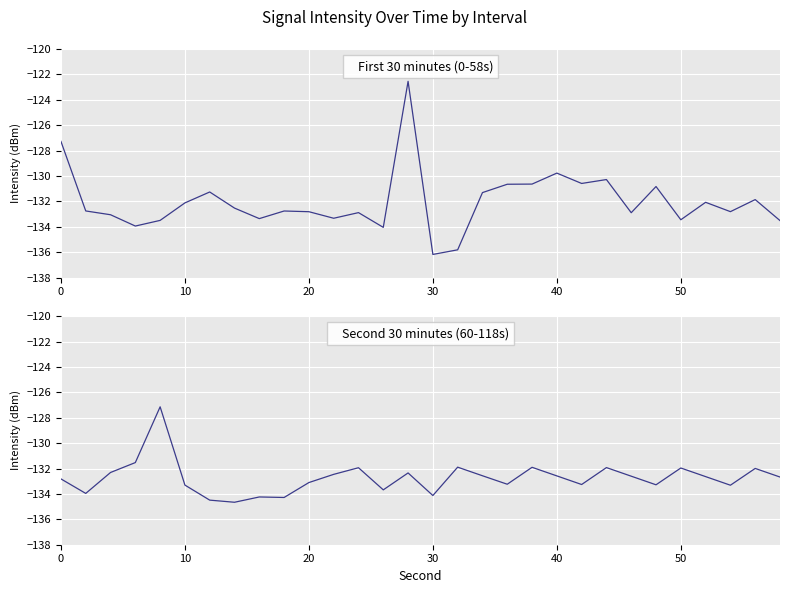

What is the minimum value for Second 30 minutes (60-118s)?

-134.7